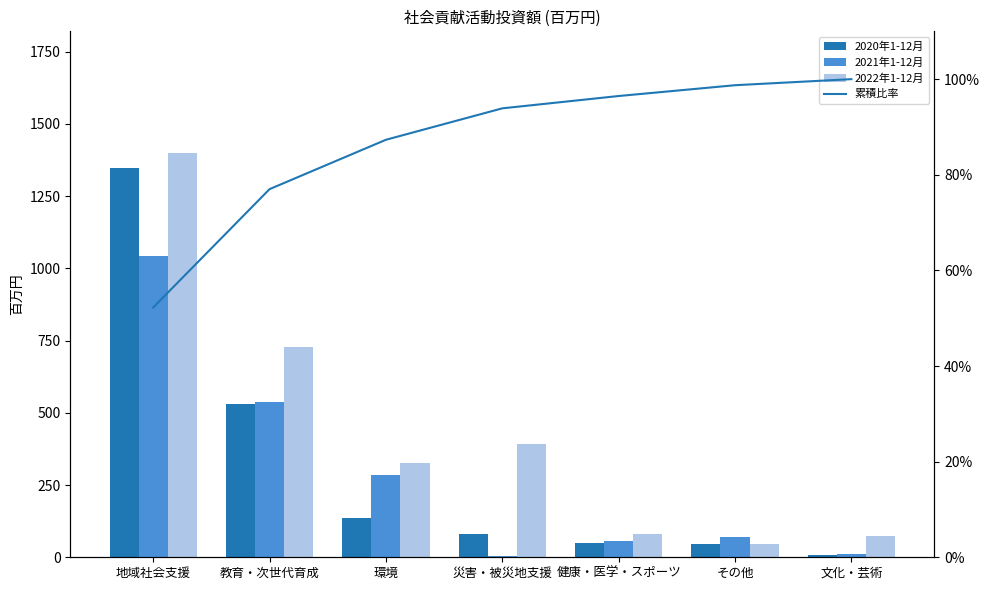

Read the 2020年1-12月 value at 地域社会支援.

1347.0